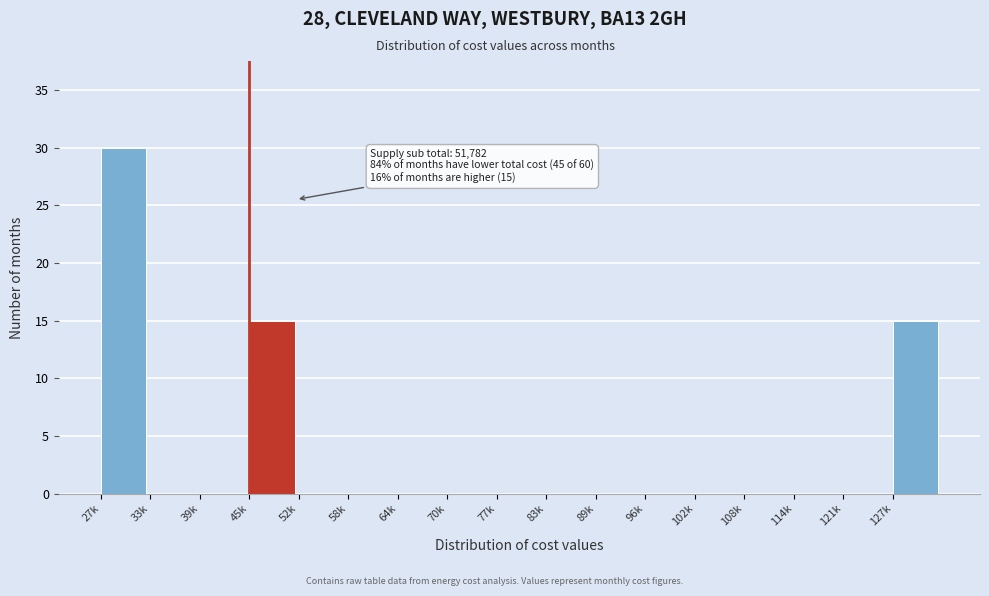

Reading left to right, extract all data points from this chart.

27k=30	33k=0	39k=0	45k=15	52k=0	58k=0	64k=0	70k=0	77k=0	83k=0	89k=0	96k=0	102k=0	108k=0	114k=0	121k=0	127k=15